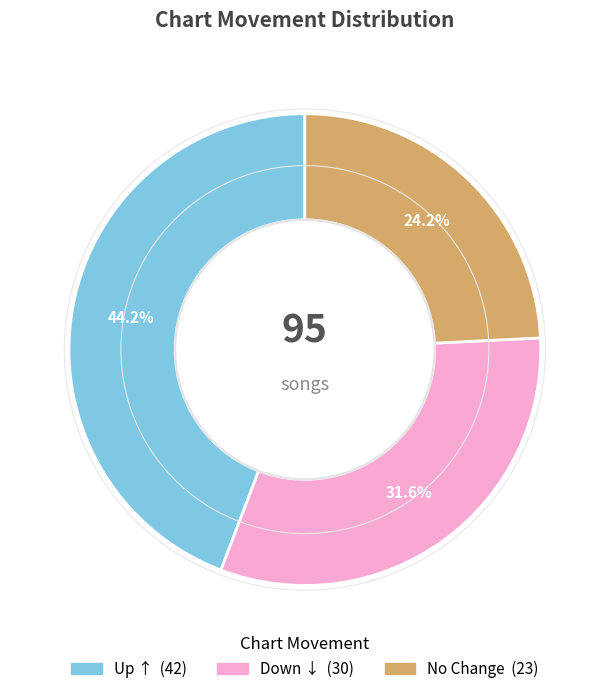

To the nearest percent, what is the difference between the largest and smallest slice percentages?

20%